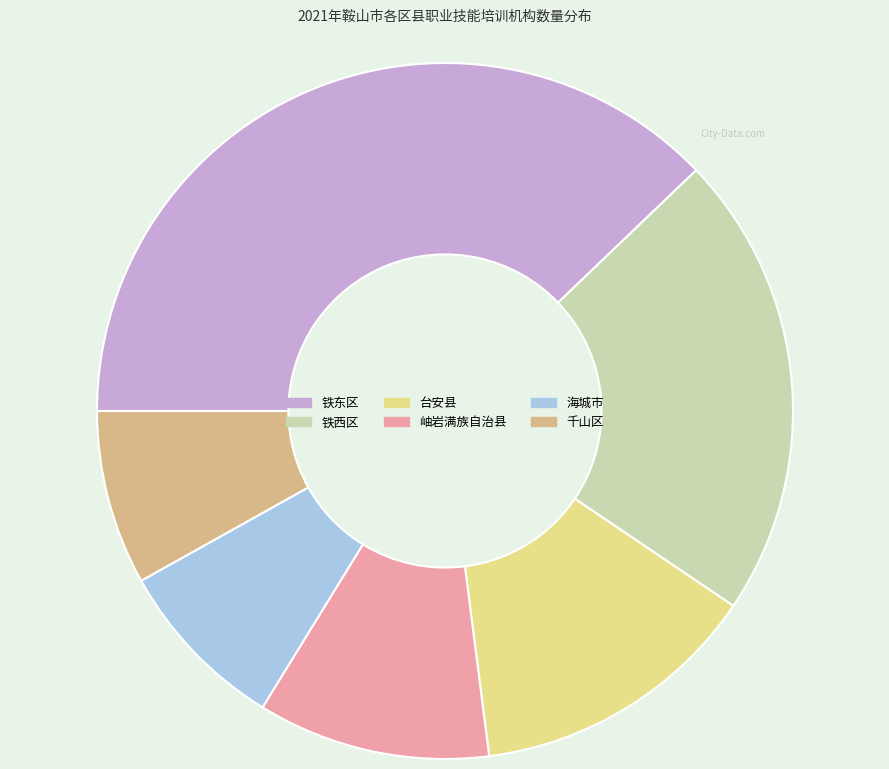

Does 岫岩满族自治县 represent more than half of the total?

No